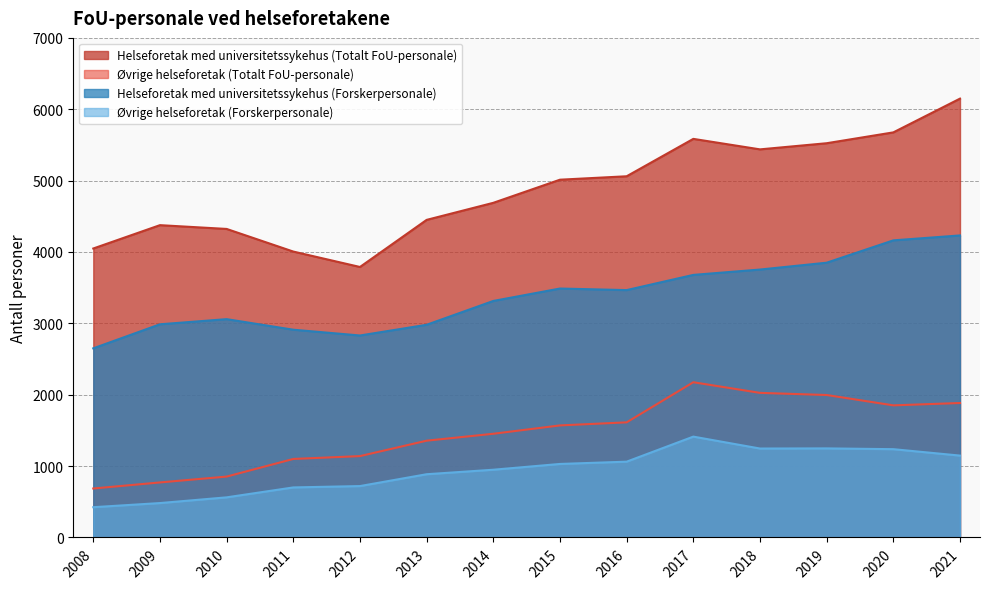

How many lines are shown in the chart?

4